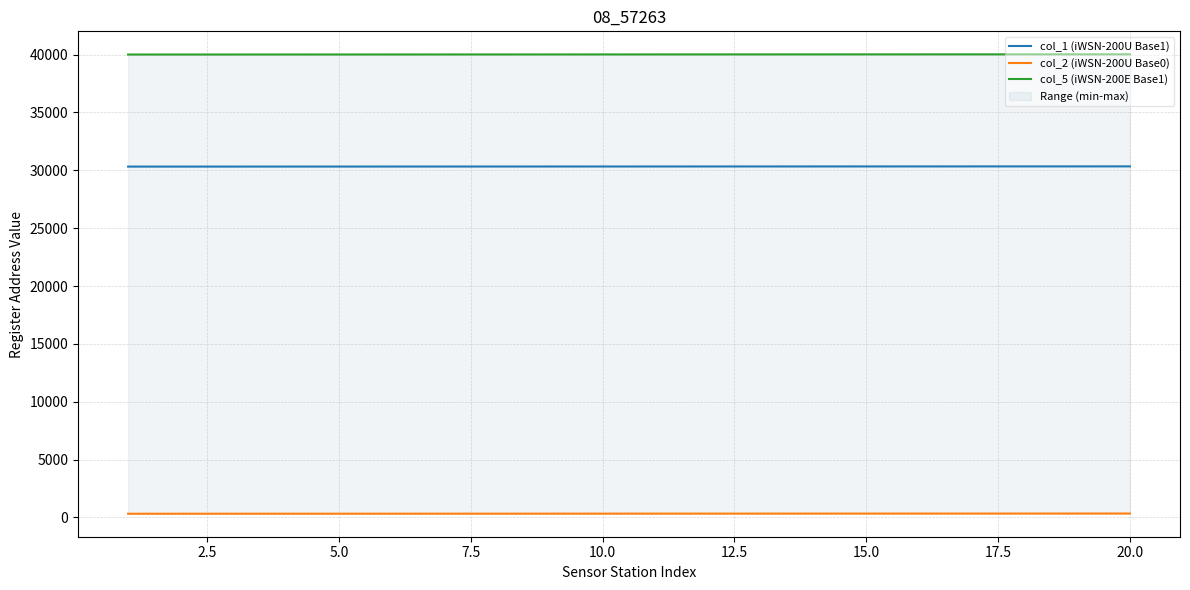

What is the lowest value of the col_1 (iWSN-200U Base1) series?

30322